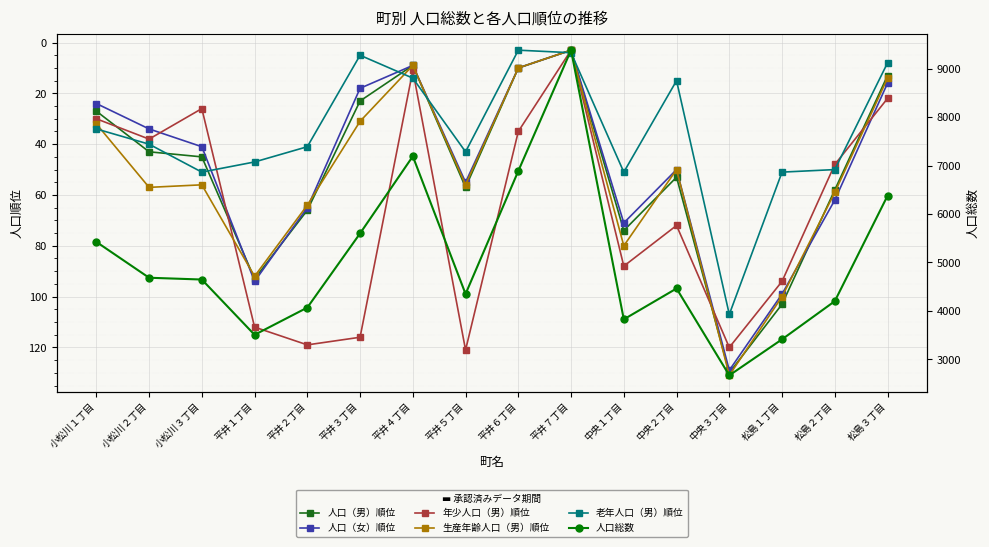

What is the difference between the maximum and second lowest values in the 人口（男）順位 series?

121